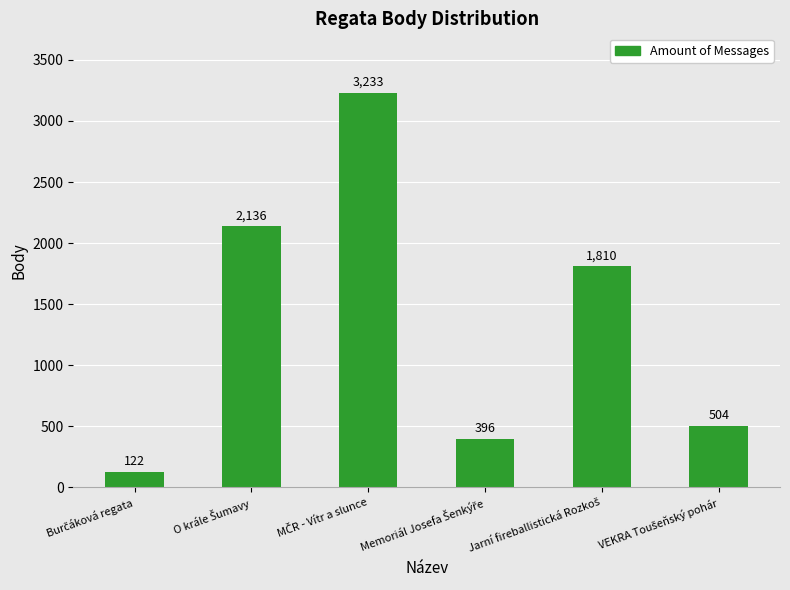

Are the bars horizontal?

No